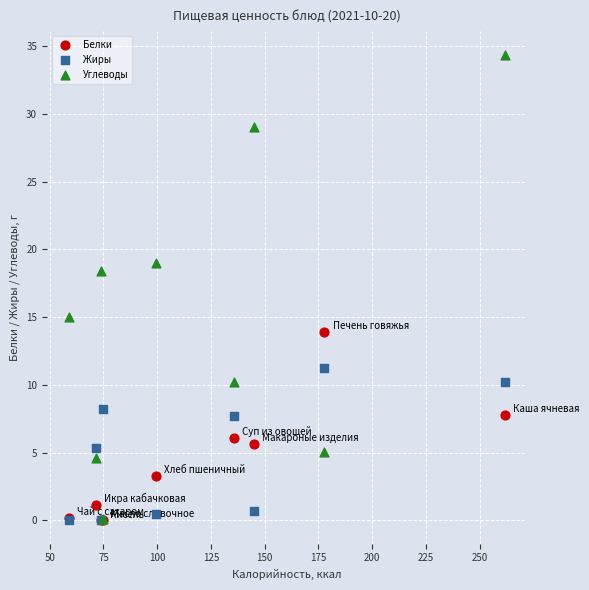

Which series contains the highest Y value?

Углеводы